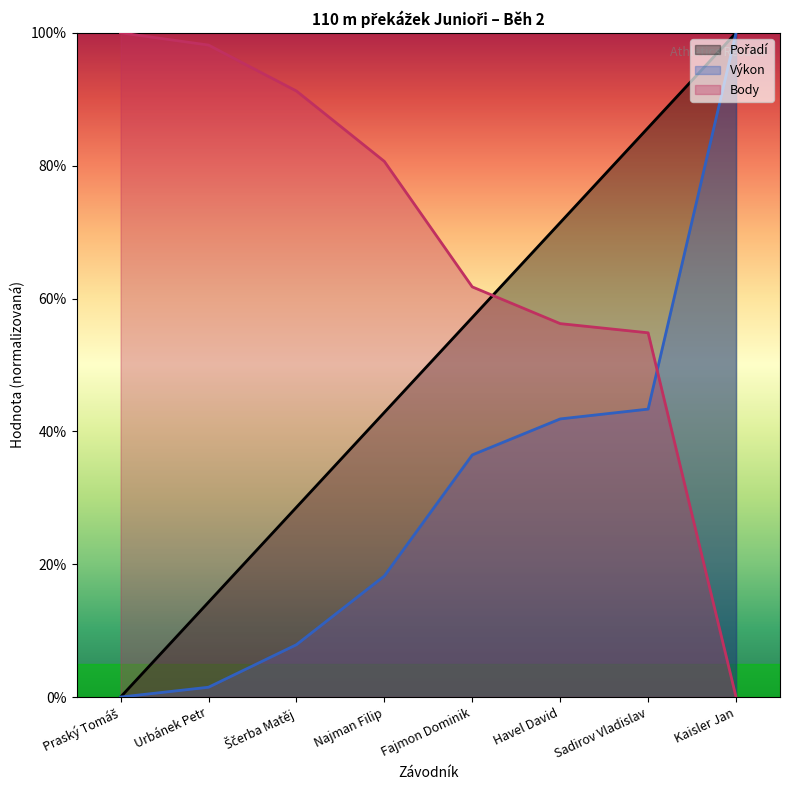

Reading left to right, what are all the values shown in this chart?

Pořadí: Praský Tomáš=0.0	Urbánek Petr=14.3	Ščerba Matěj=28.6	Najman Filip=42.9	Fajmon Dominik=57.1	Havel David=71.4	Sadirov Vladislav=85.7	Kaisler Jan=100.0
Výkon: Praský Tomáš=0.0	Urbánek Petr=1.5	Ščerba Matěj=7.9	Najman Filip=18.2	Fajmon Dominik=36.5	Havel David=41.9	Sadirov Vladislav=43.3	Kaisler Jan=100.0
Body: Praský Tomáš=100.0	Urbánek Petr=98.2	Ščerba Matěj=91.2	Najman Filip=80.6	Fajmon Dominik=61.8	Havel David=56.2	Sadirov Vladislav=54.8	Kaisler Jan=0.0